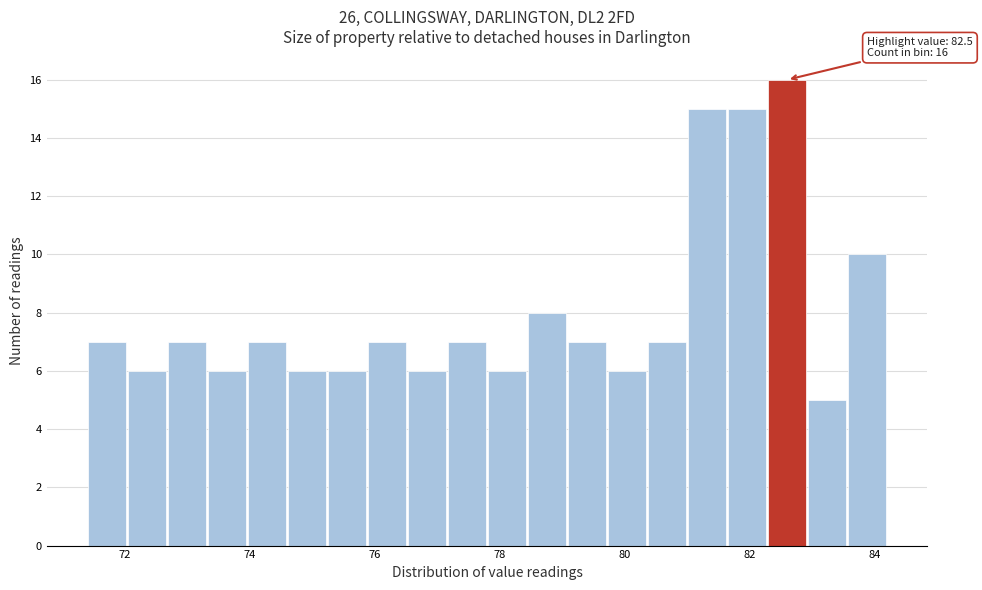

Read against the x-axis, roughly where is the centre of the tallest bar?

82.6